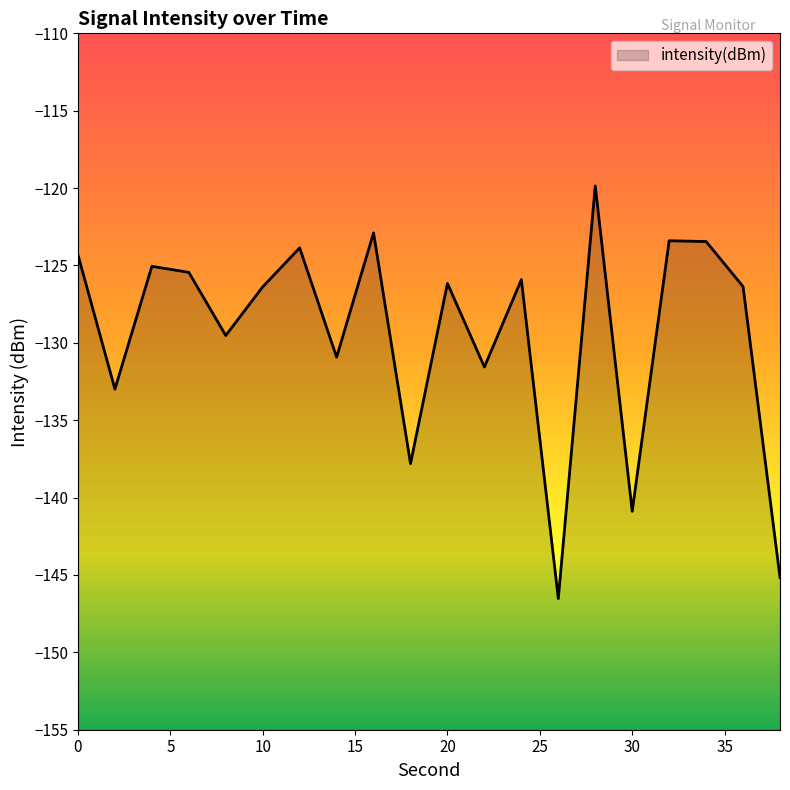

Reading left to right, what are all the values shown in this chart?

0=-124.3	2=-133.0	4=-125.1	6=-125.4	8=-129.5	10=-126.4	12=-123.9	14=-130.9	16=-122.9	18=-137.8	20=-126.2	22=-131.6	24=-125.9	26=-146.5	28=-119.9	30=-140.9	32=-123.4	34=-123.5	36=-126.4	38=-145.2